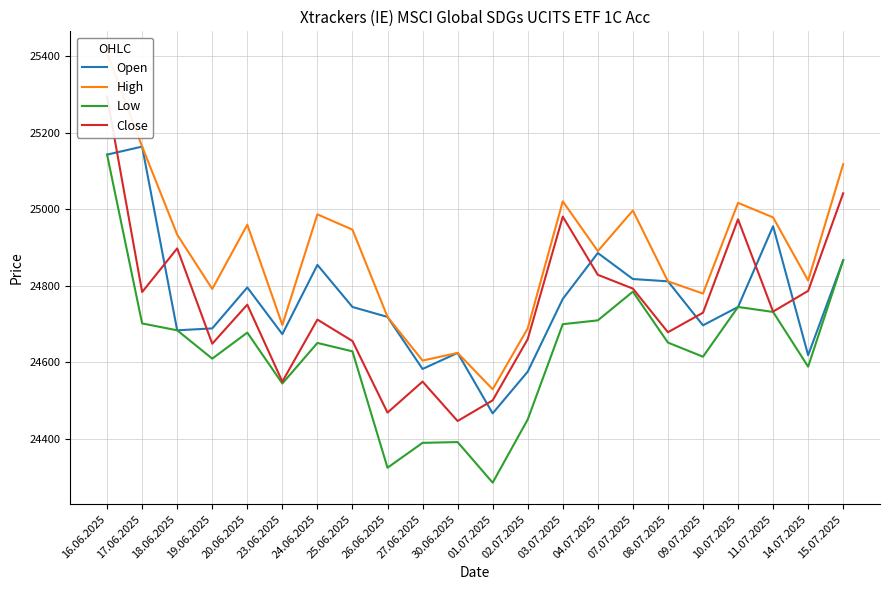

At which category does Close reach its first local valley?

17.06.2025